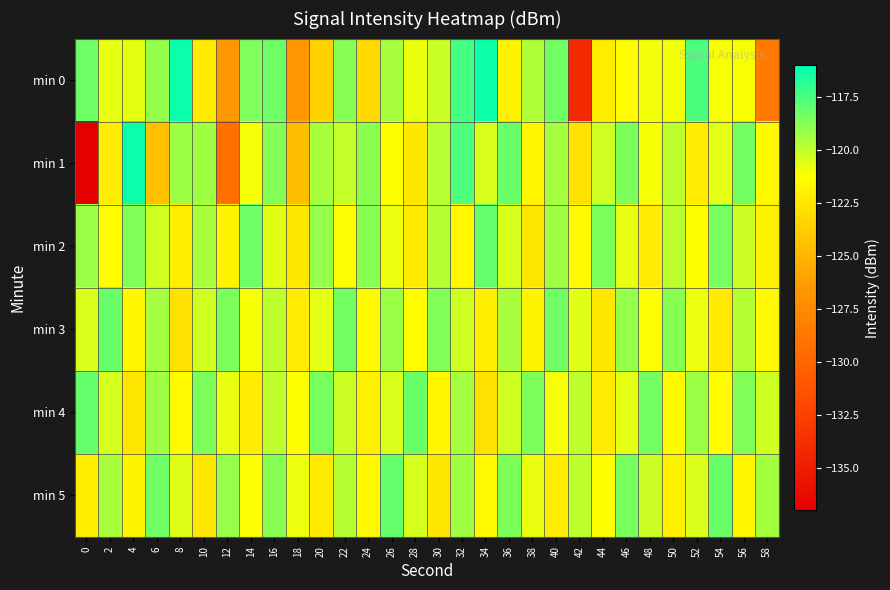

At which category is the sum across all series the highest?

32